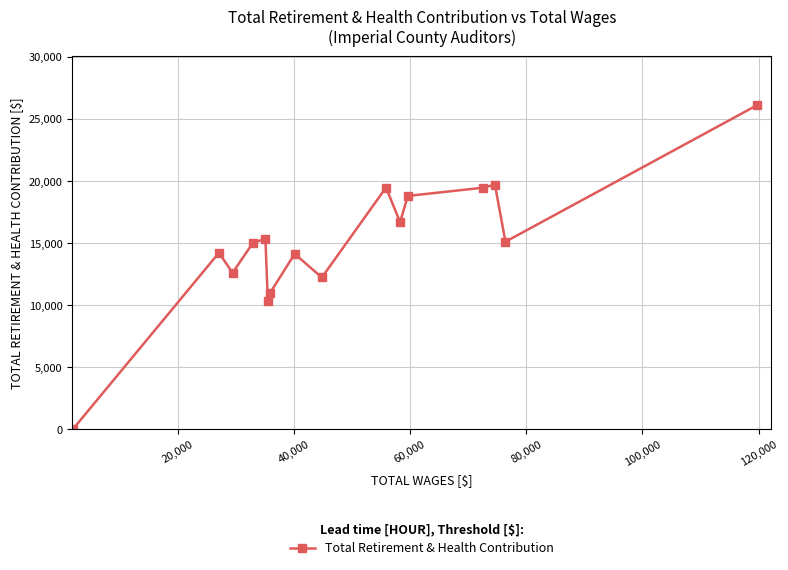

What is the average value?

15017